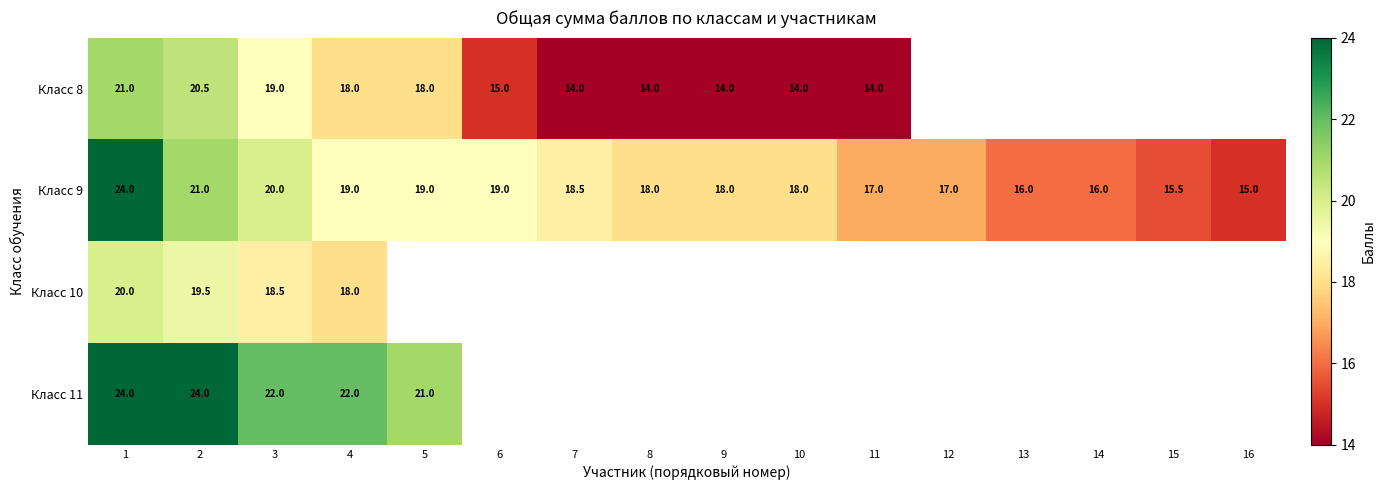

Which category has the highest value across all series?

1